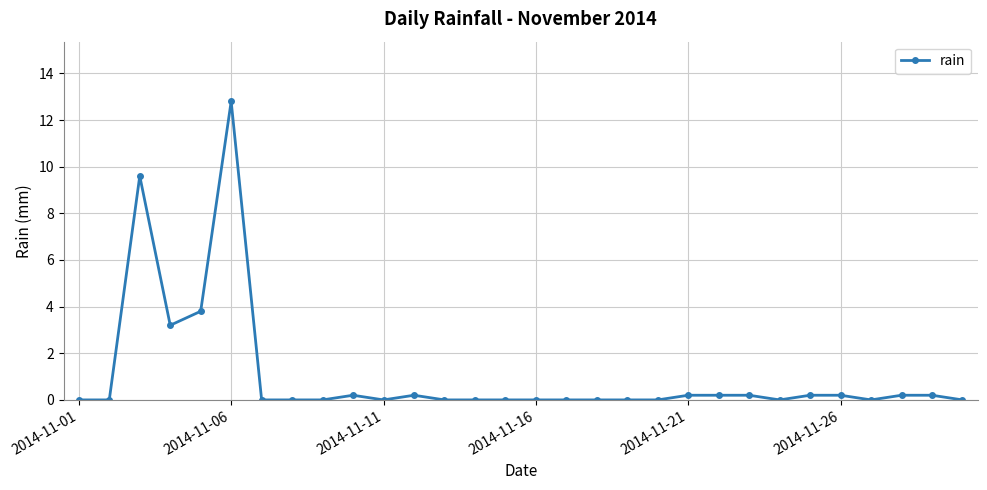

Does the chart display data point markers on the line(s)?

Yes